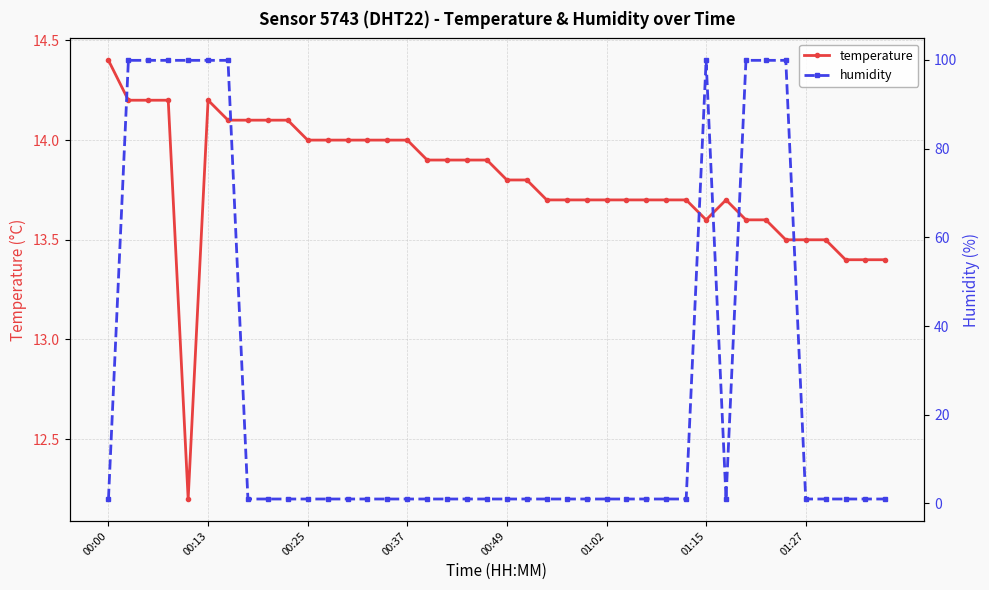

At which label does temperature reach its peak?

00:00